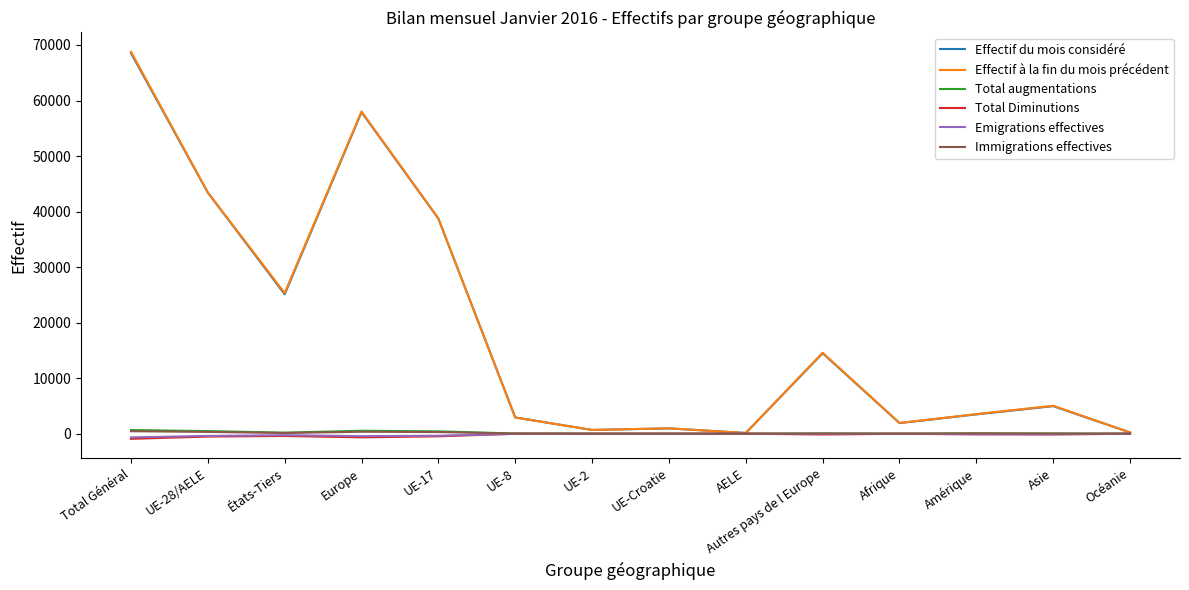

Count the number of categories in the chart.

14